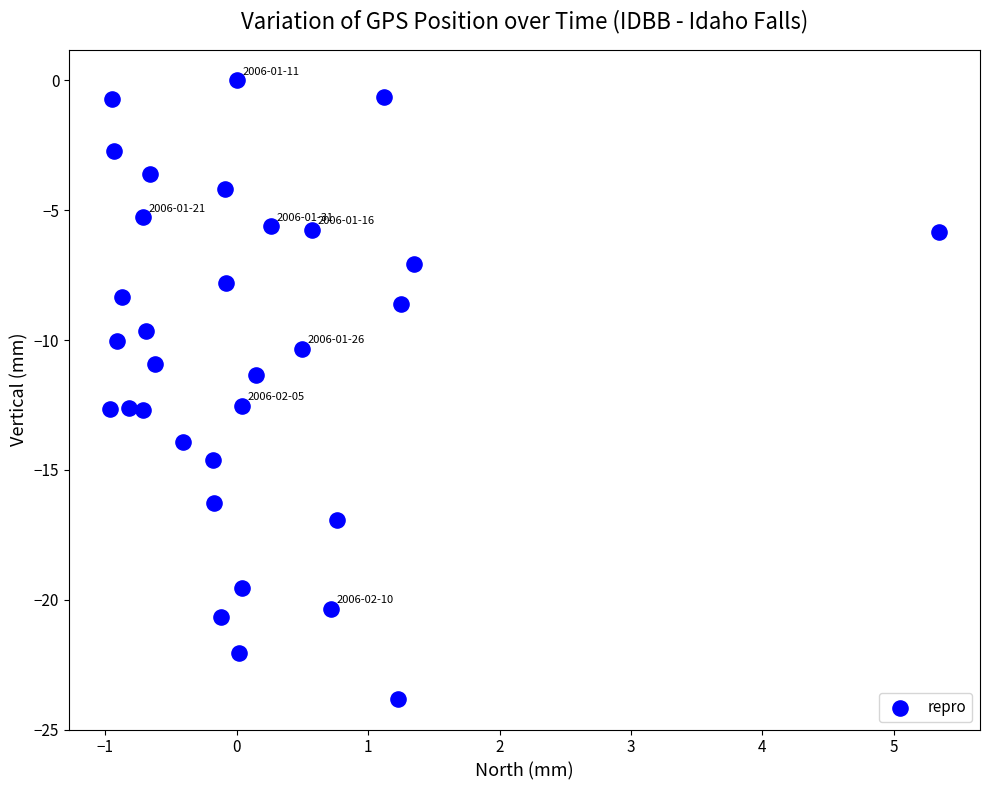

How many points are shown in the scatter plot?

32